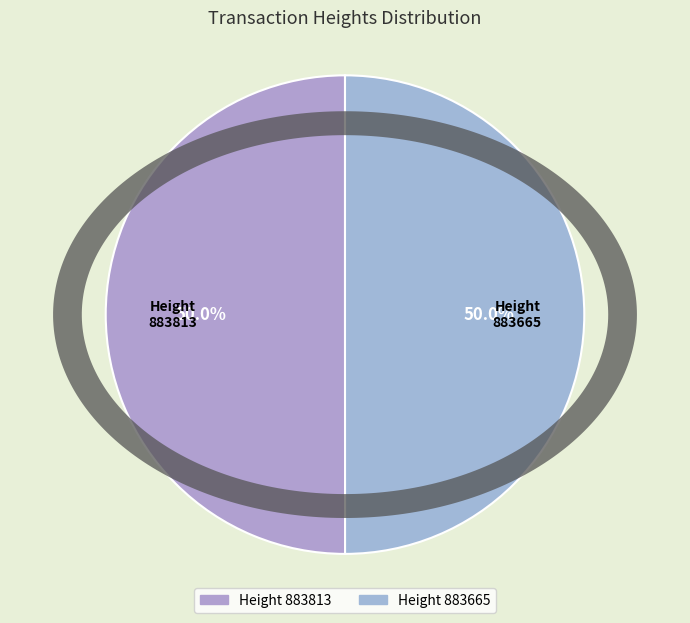

Which slice is the largest?

883813